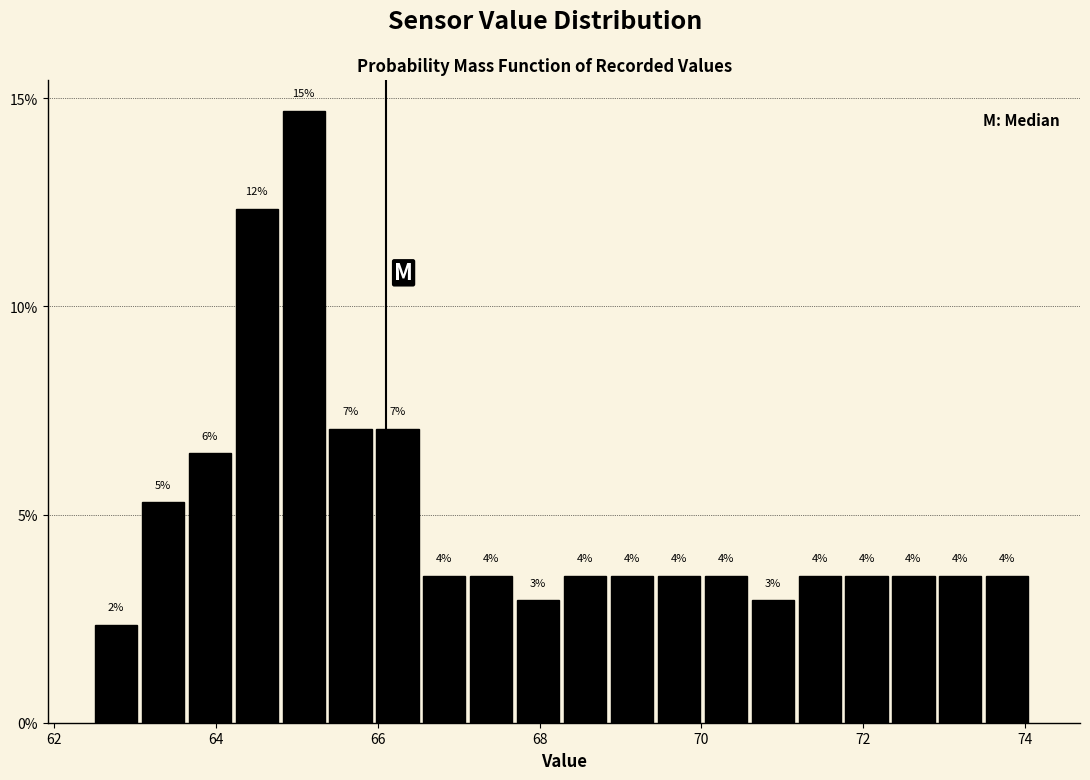

Around what value on the x-axis is the tallest bar? Give the approximate position of its centre, as read against the axis.

65.0